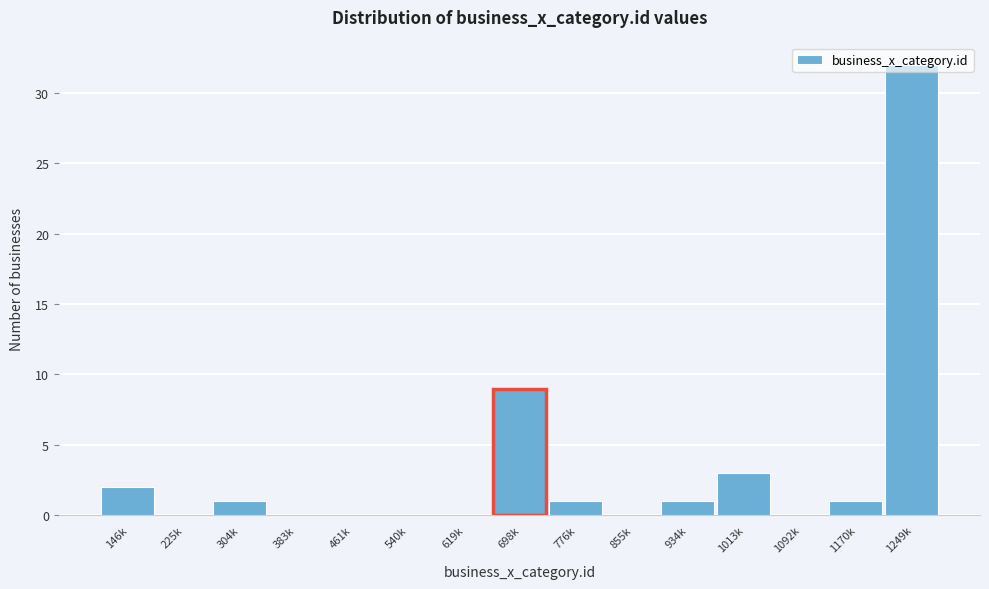

At which label is the value closest to 16?

698k